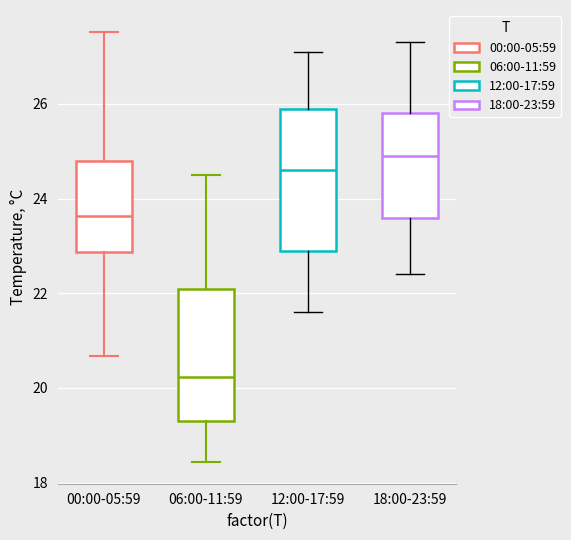

Reading left to right, read every box against the y-axis: the position of its median line, the range the box covers, and the ends of its whiskers. The values are not printed on the chart, so give them approximately, as read against the axis.

00:00-05:59: median 23.6, box 22.8 to 24.8, whiskers 20.6 to 27.6
06:00-11:59: median 20.2, box 19.4 to 22.2, whiskers 18.4 to 24.6
12:00-17:59: median 24.6, box 23.0 to 26.0, whiskers 21.6 to 27.2
18:00-23:59: median 25.0, box 23.6 to 25.8, whiskers 22.4 to 27.4